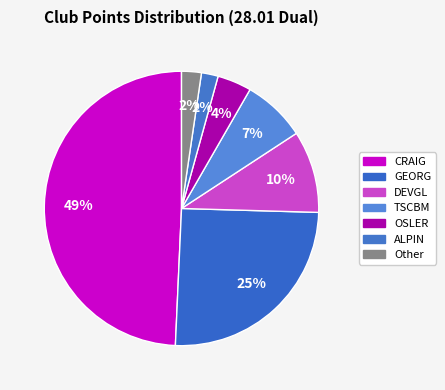

Which category has the smallest portion of the pie?

ALPIN